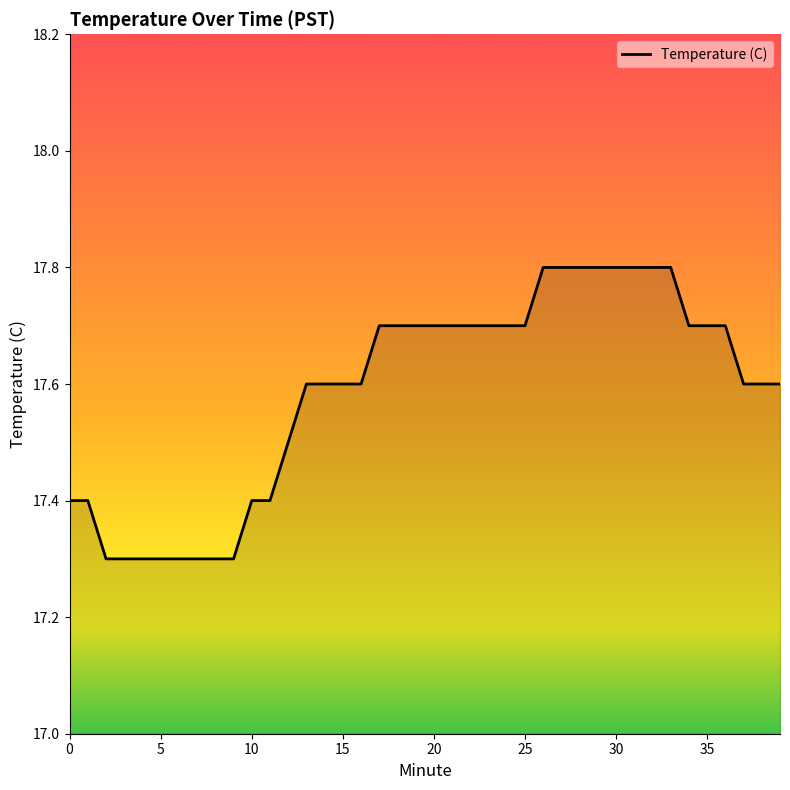

What is the minimum value shown in the chart?

17.3